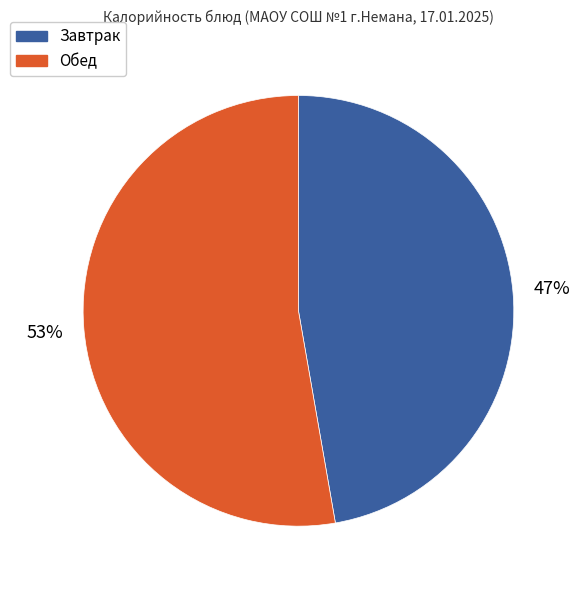

Is there any slice that represents more than half of the pie?

Yes